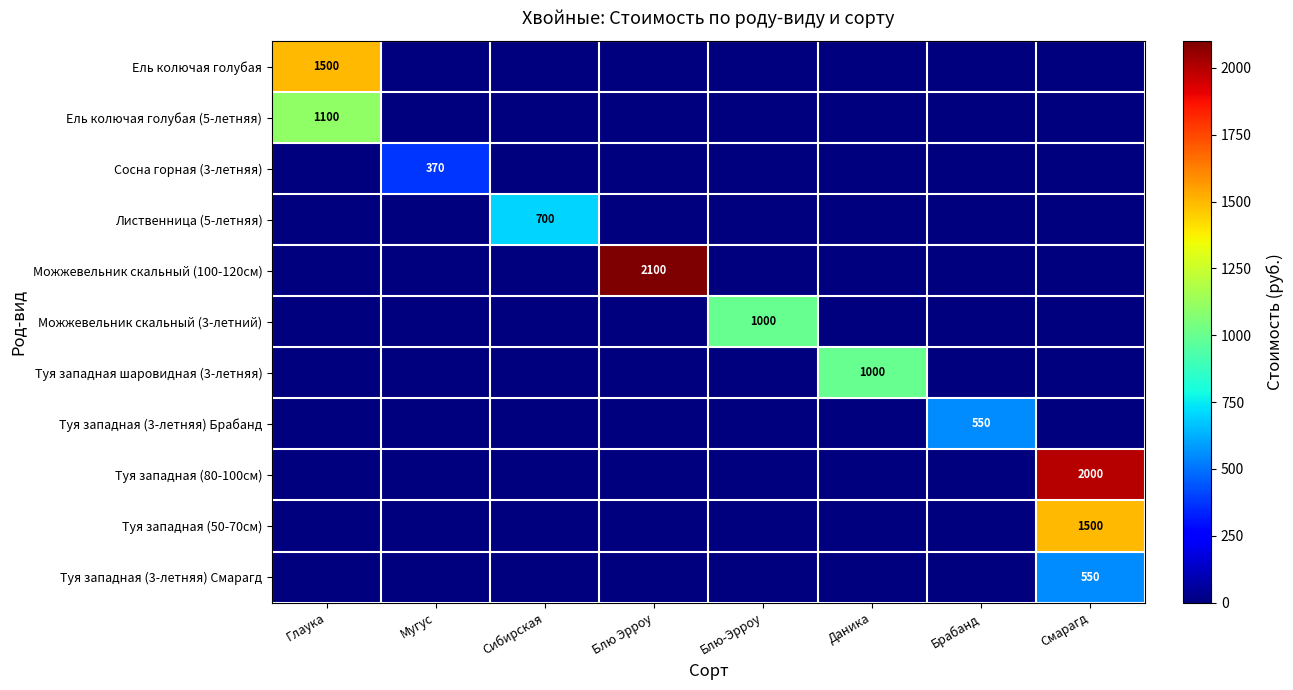

What is the difference between the highest and lowest values at Брабанд?

550